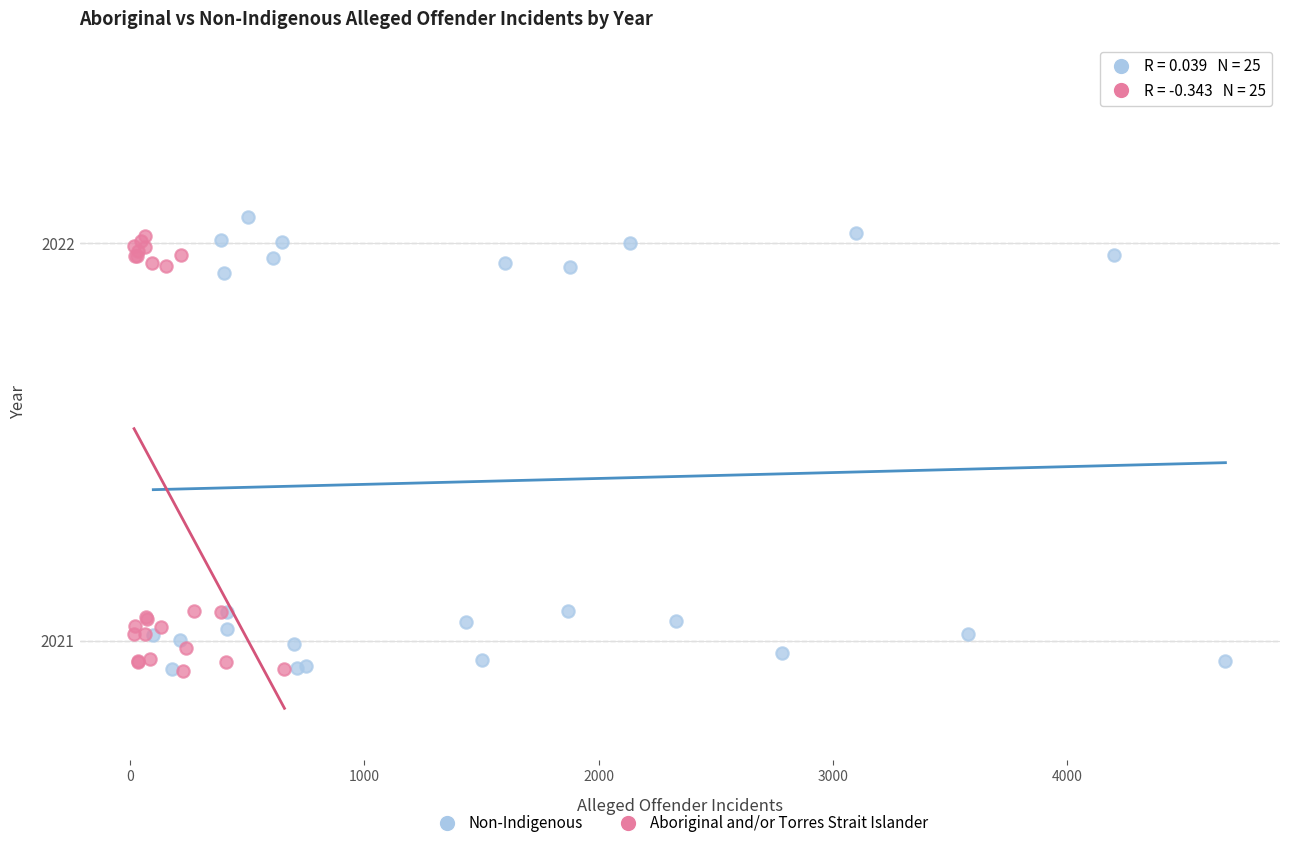

What are all the series names shown in the legend?

Non-Indigenous, Aboriginal and/or Torres Strait Islander